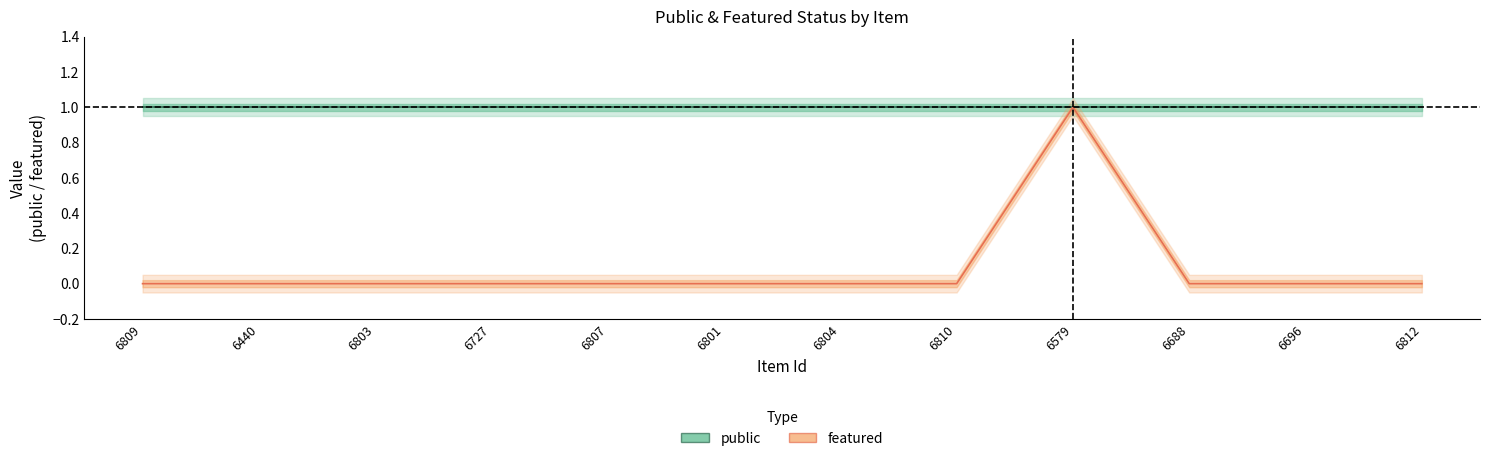

The featured series shows 0 at 6809. True or false?

False